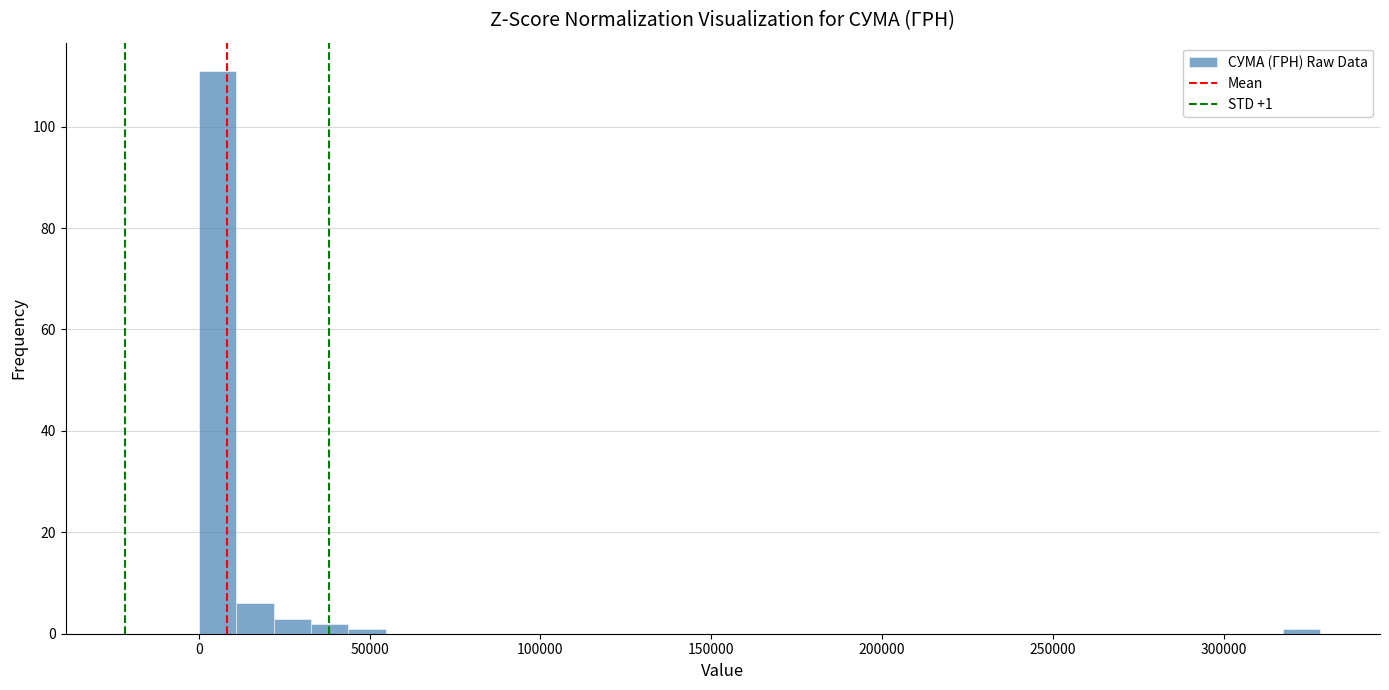

Read against the x-axis, roughly where is the centre of the tallest bar?

5000